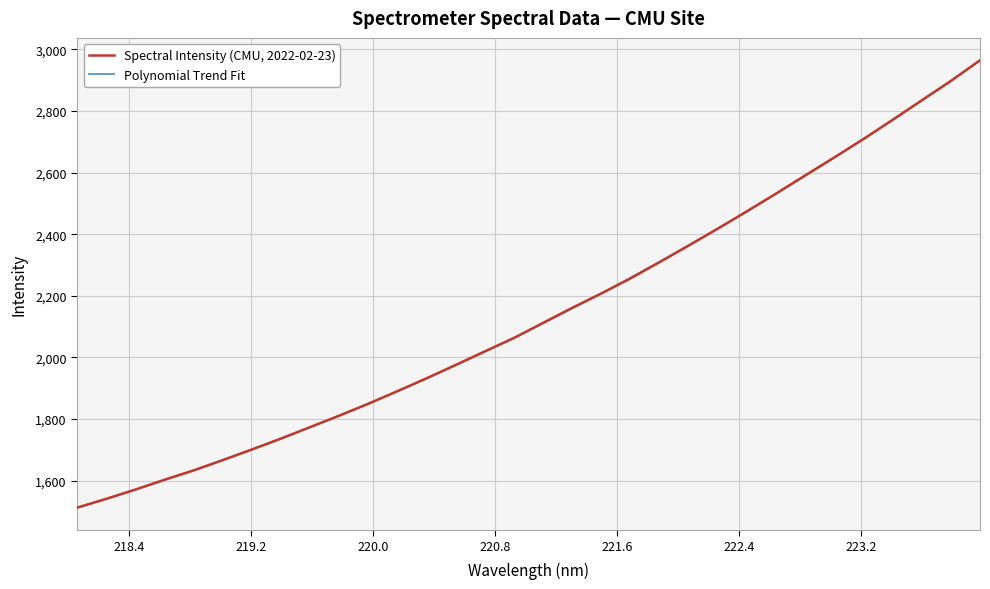

Which has a higher value, 223.7895 or 222.263?

223.7895